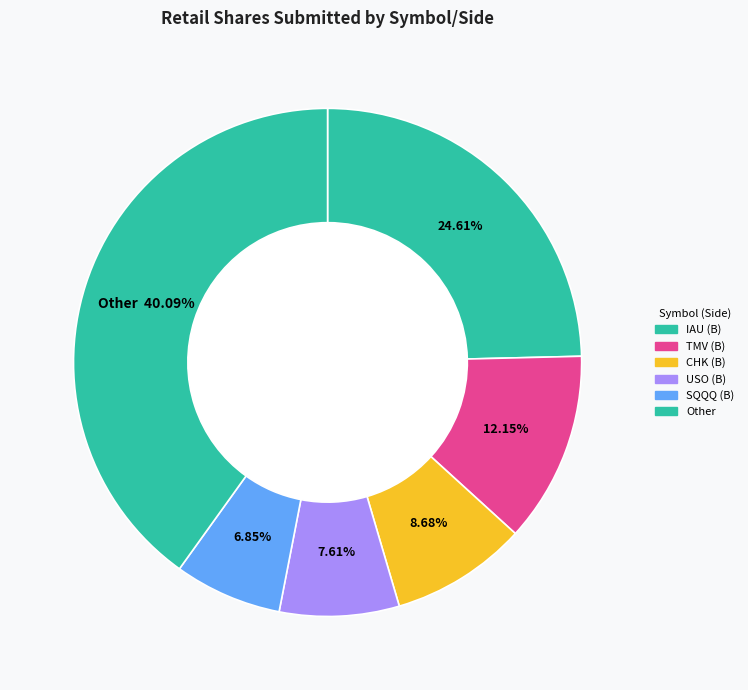

Count the number of slices in the pie.

6